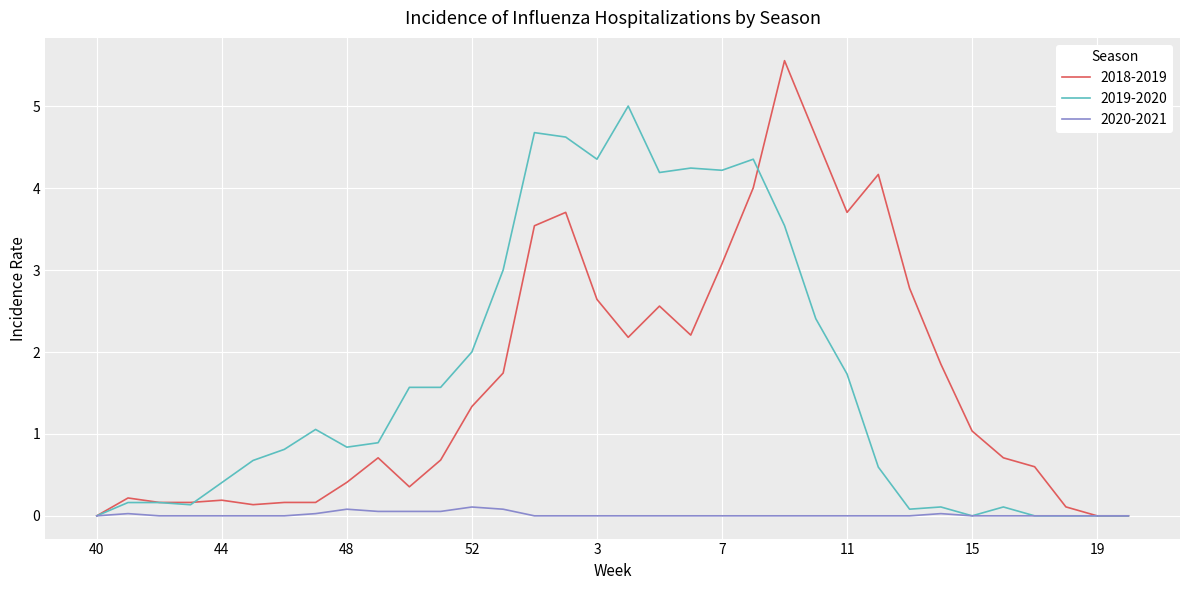

What is the maximum value for 2019-2020?

5.0